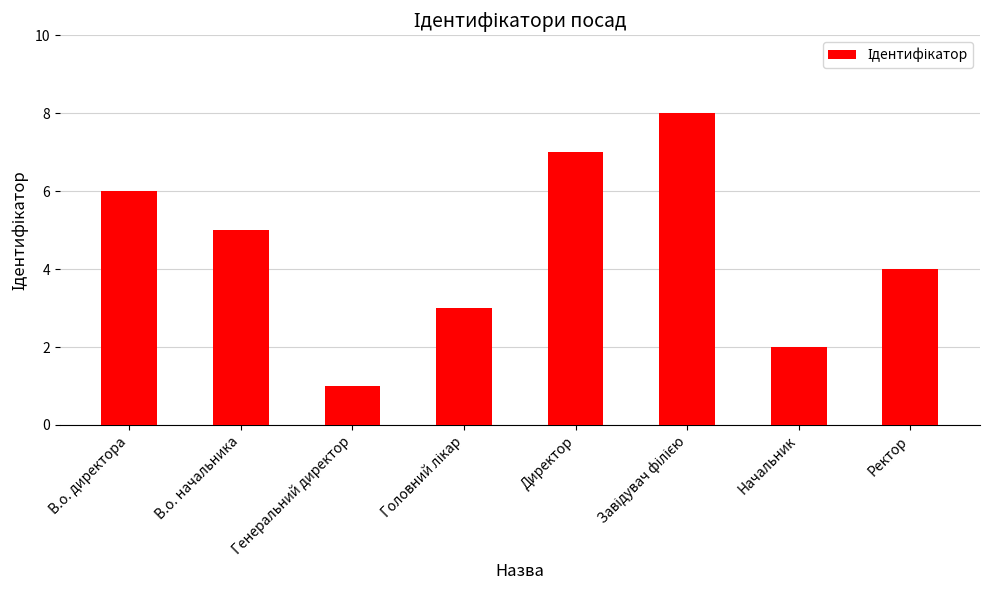

True or false: the data shows 2 at Генеральний директор.

False